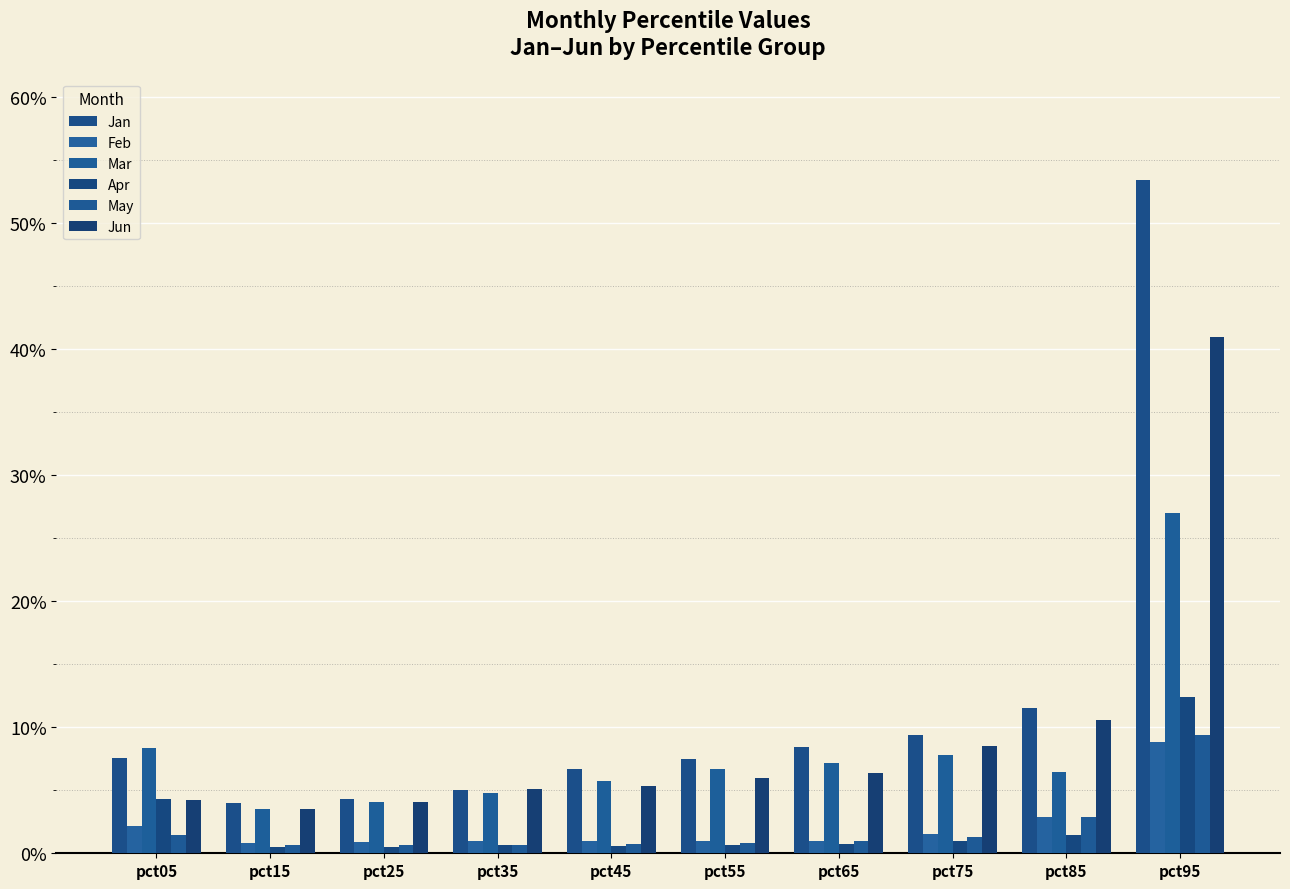

Are the bars grouped side by side (vs. stacked)?

Yes